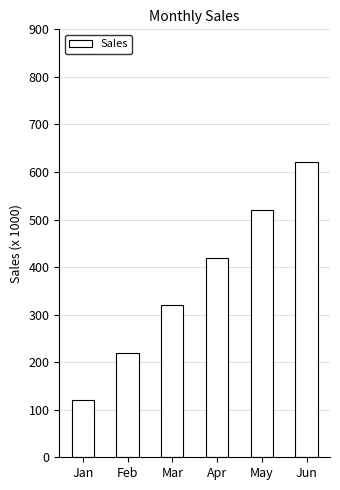

Count the number of categories in the chart.

6